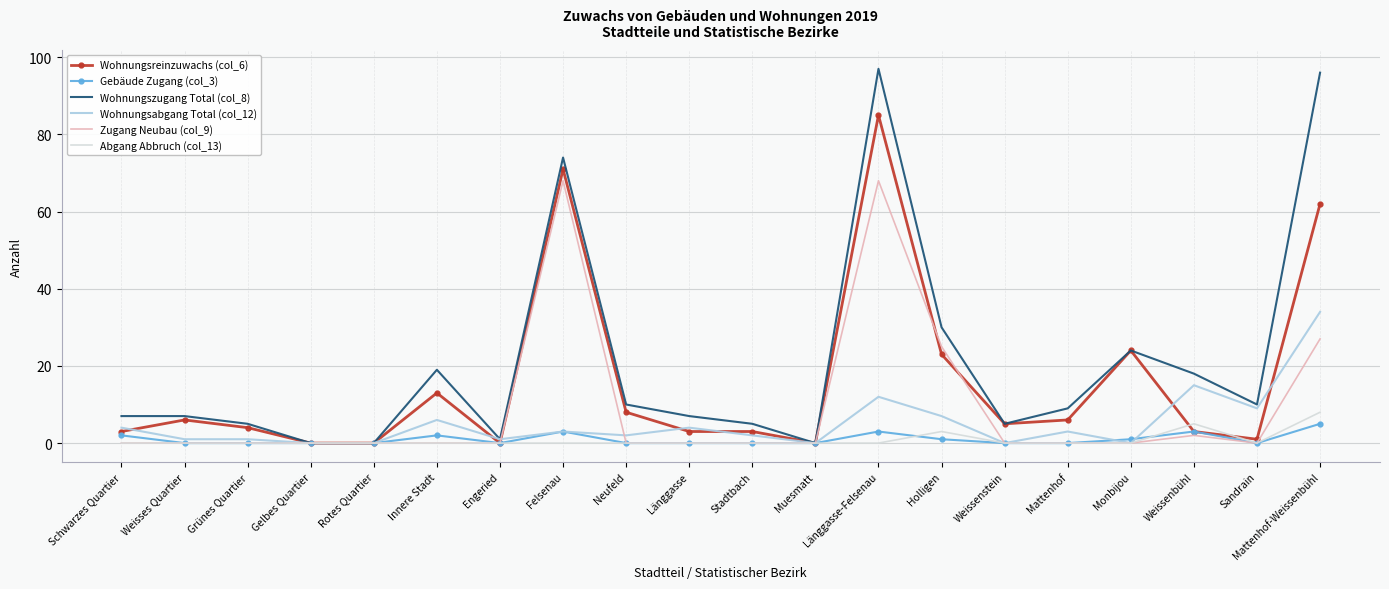

What is the total value across all series at Weisses Quartier?

14